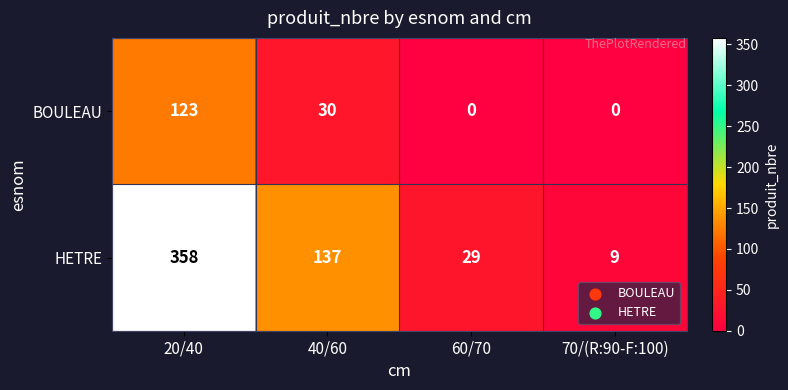

How many distinct data groups are displayed?

2